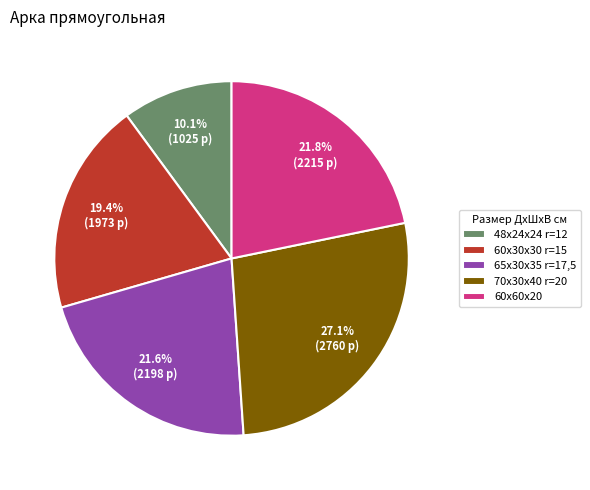

To the nearest percent, what portion does 60x60x20 represent?

22%